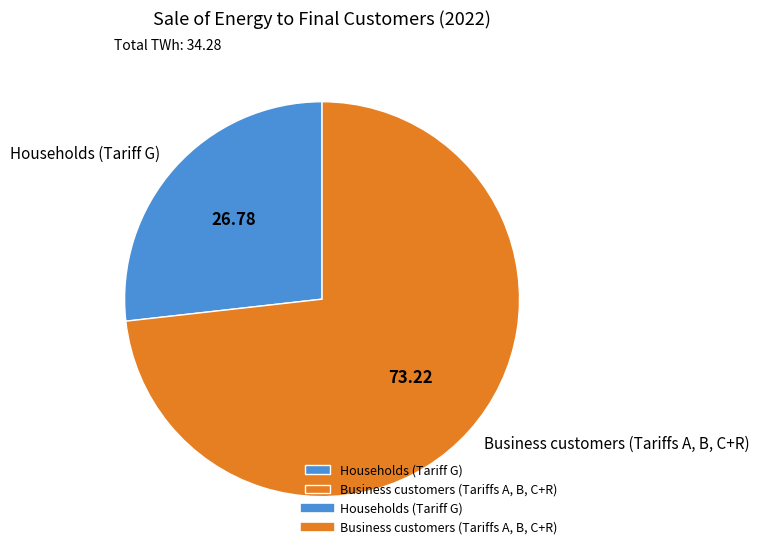

Which category has the biggest portion of the pie?

Business customers (Tariffs A, B, C+R)